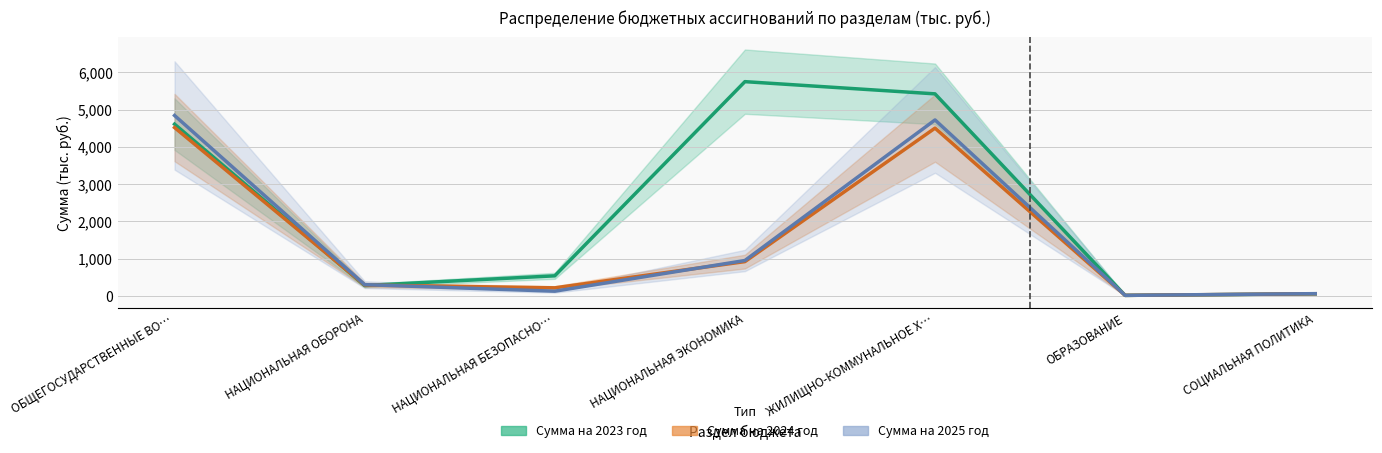

Reading right to left, list all the values displayed in this chart.

Сумма на 2023 год: 59.0	17.9	5419.5	5746.7	542.1	282.2	4607.4
Сумма на 2024 год: 62.0	17.9	4500.7	922.6	220.0	295.3	4516.7
Сумма на 2025 год: 64.0	17.9	4720.3	952.7	130.0	305.8	4839.9